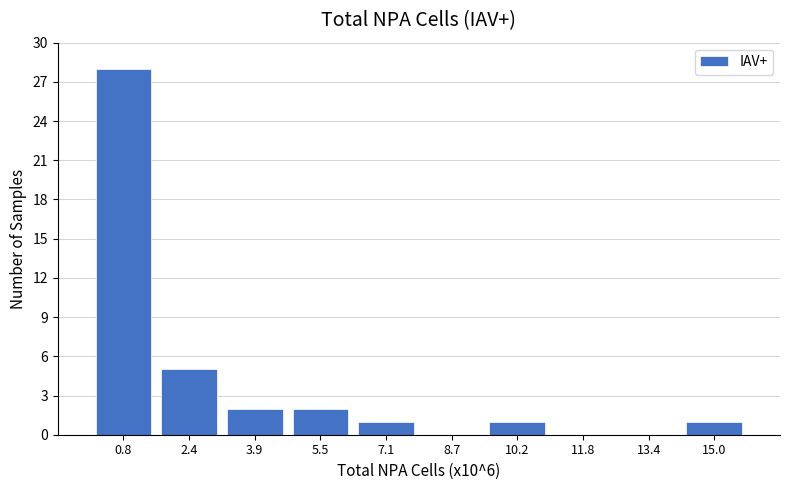

Reading left to right, list every bar in this chart as the range it spans on the x-axis followed by its height. Neither the bar edges nor the heights are printed on the chart, so give them approximately, as read against the axes.

0.0 to 1.6: 28
1.6 to 3.2: 5
3.2 to 4.8: 2
4.8 to 6.4: 2
6.4 to 7.8: 1
7.8 to 9.4: 0
9.4 to 11.0: 1
11.0 to 12.6: 0
12.6 to 14.2: 0
14.2 to 15.8: 1